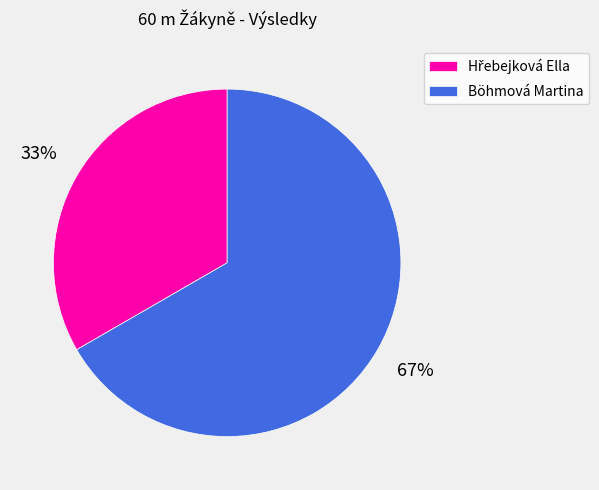

To the nearest percent, what percentage of the pie is Böhmová Martina?

67%